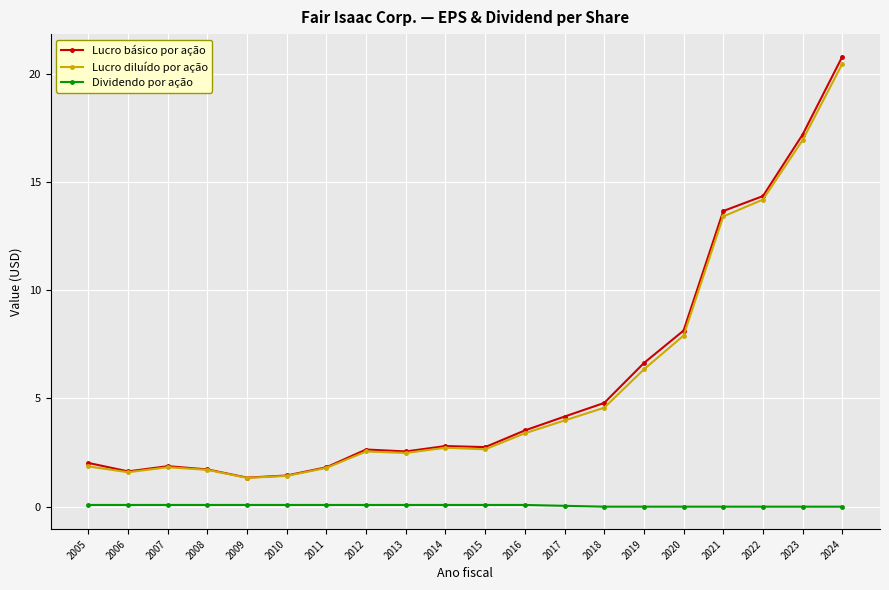

The Lucro diluído por ação series shows 2.6 at 2015. True or false?

True